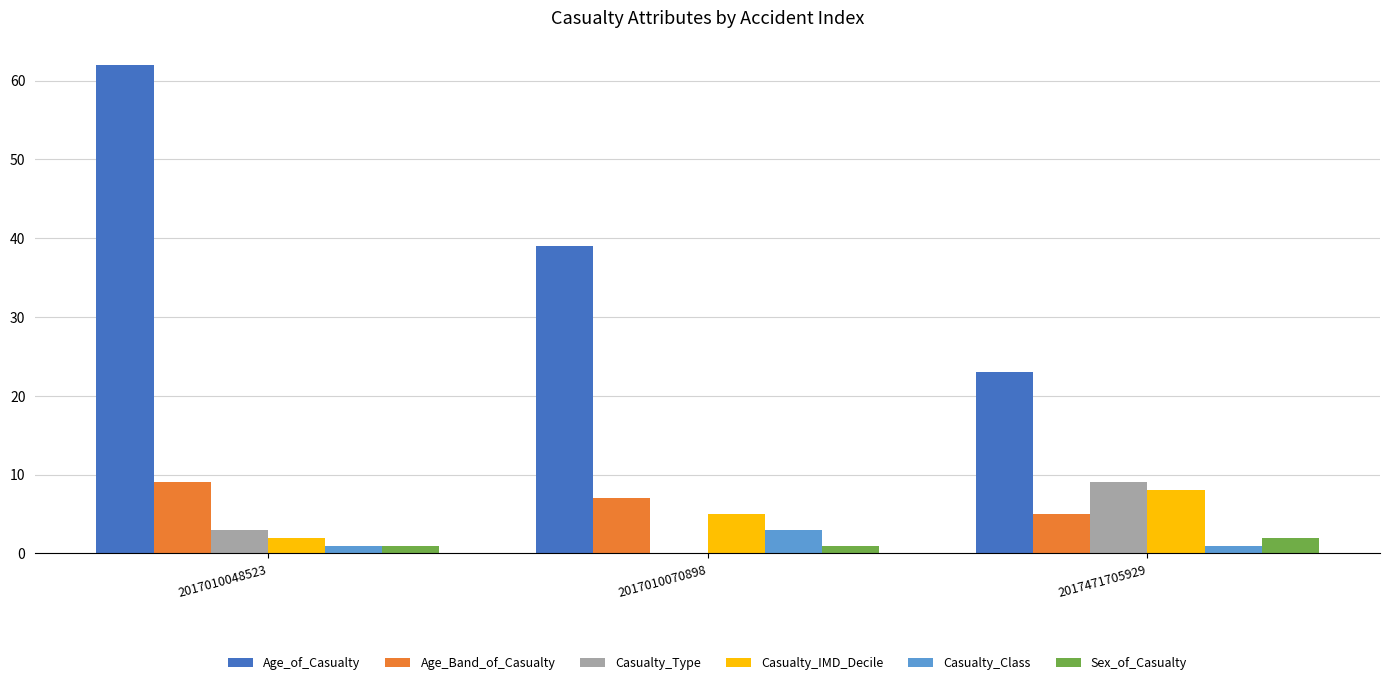

At which category does the chart reach its peak across all series?

2017010048523